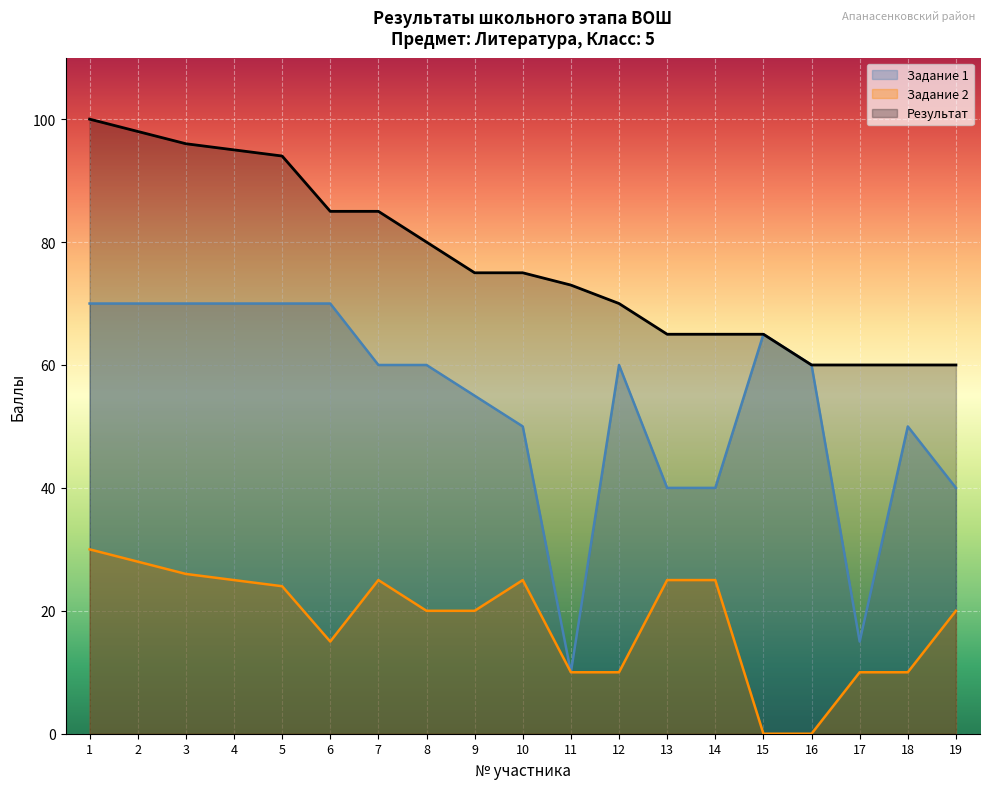

Rank the series at 1 from highest to lowest value.

Результат, Задание 1, Задание 2